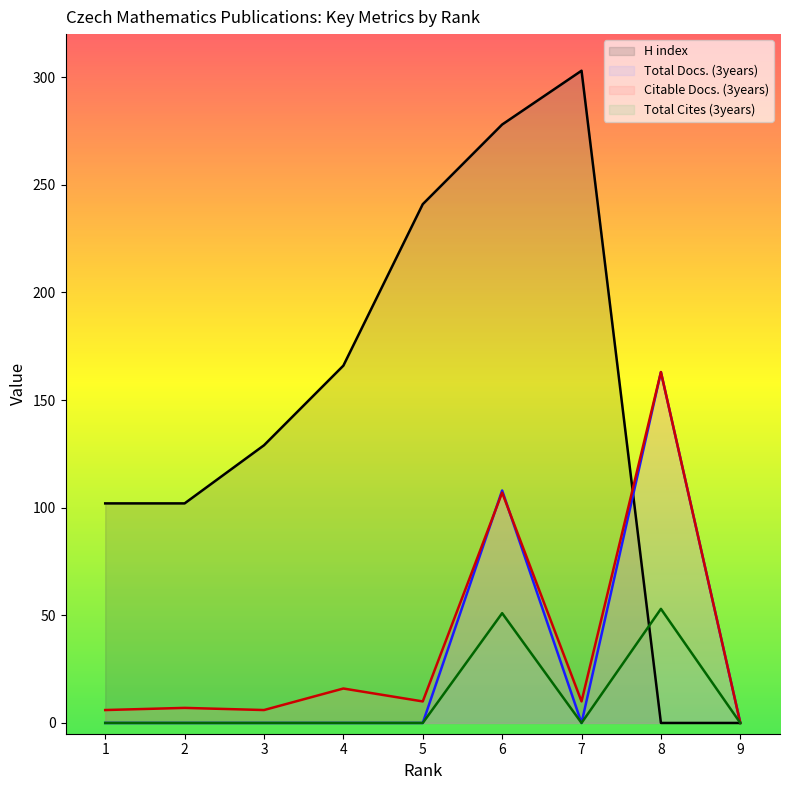

Does the chart display data point markers on the line(s)?

No